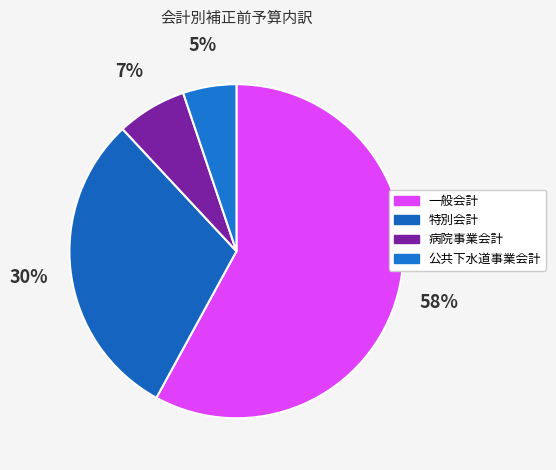

Count the number of slices in the pie.

4